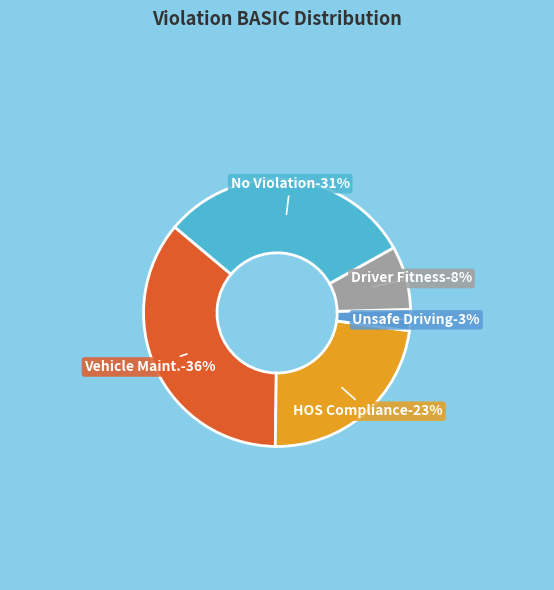

Is Vehicle Maint. the majority of the pie?

No